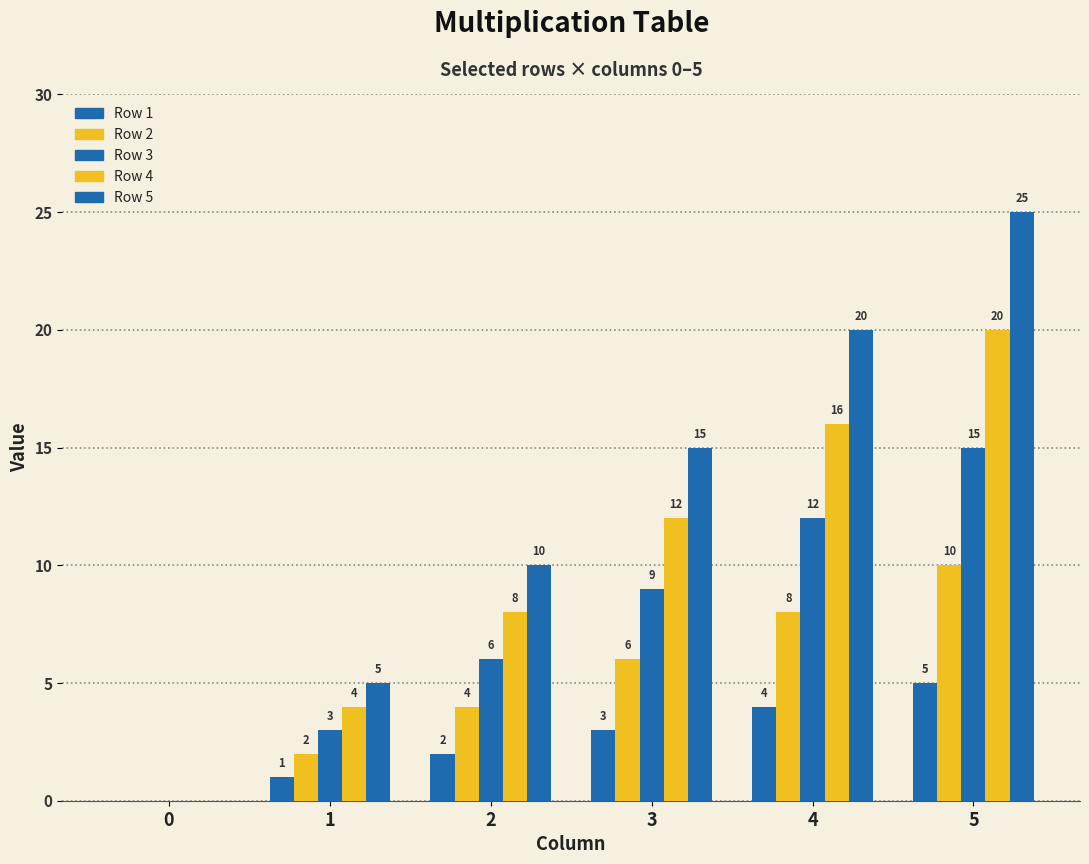

Between 2 and 4, which series saw the biggest shift?

Row 5